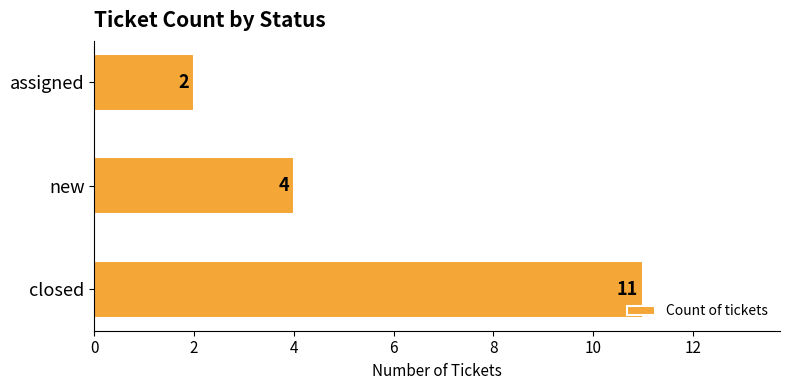

List the labels in order of value, largest first.

closed, new, assigned